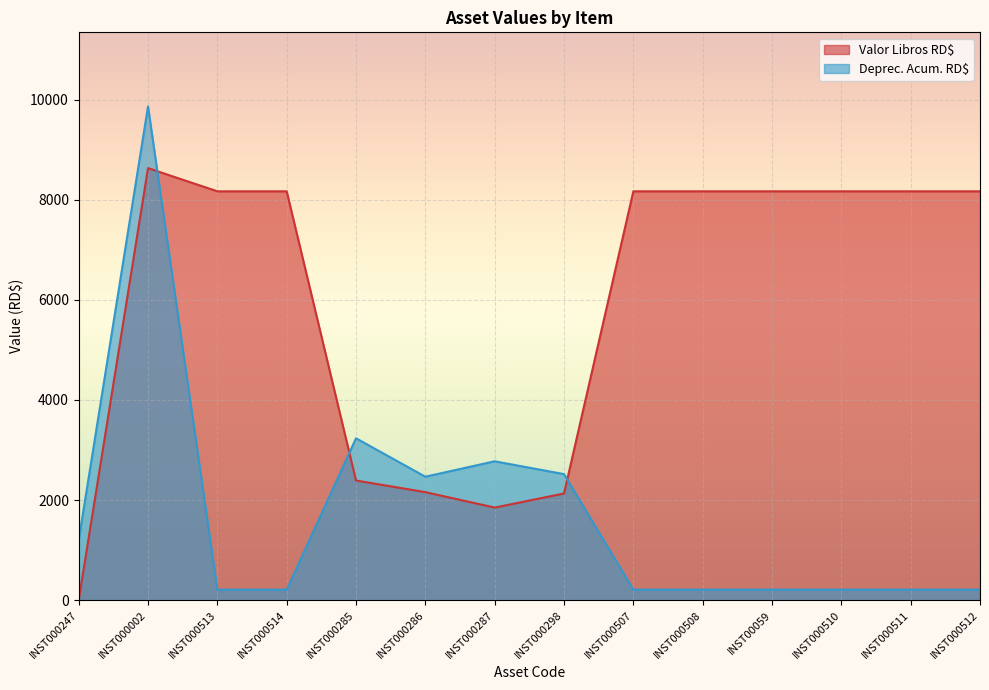

Between INST000508 and INST000514, which is larger?

INST000508